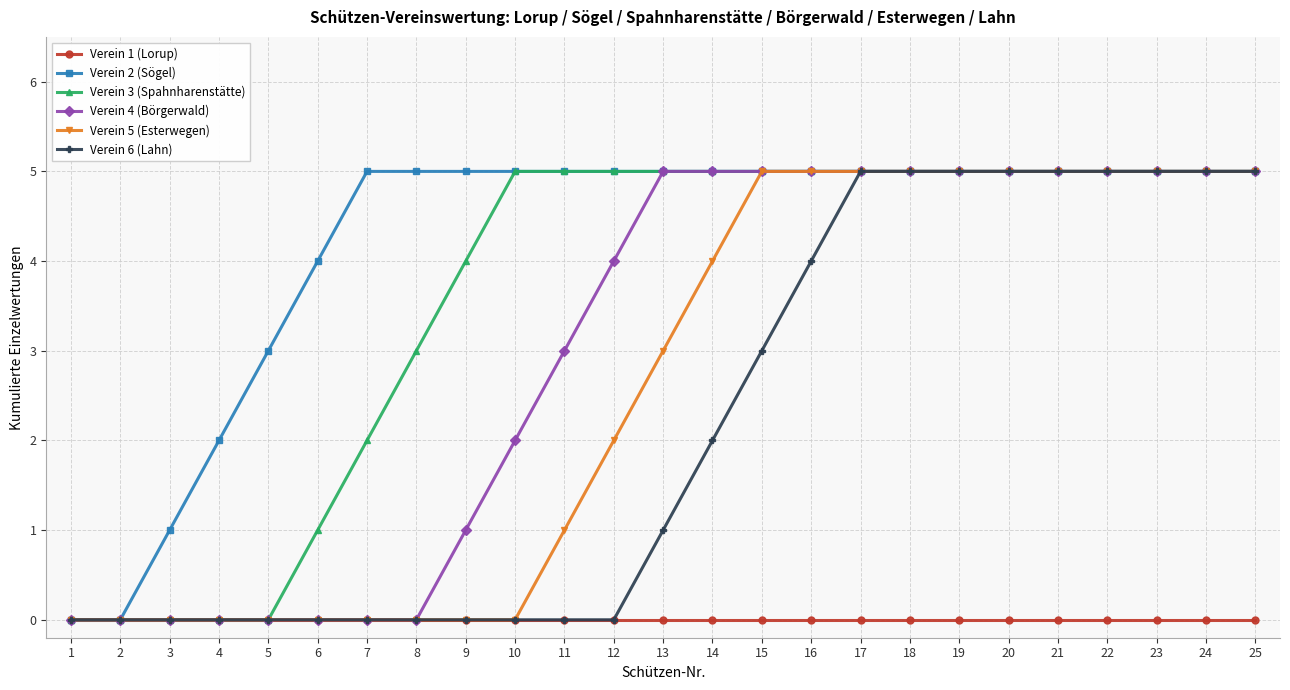

What value does the Verein 5 (Esterwegen) series have at 24?

5